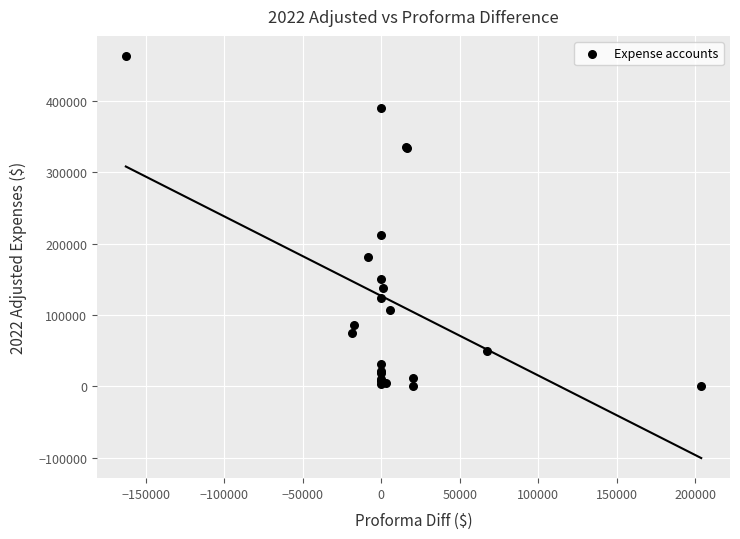

What Y value in the scatter plot is closest to 231288?

212346.5